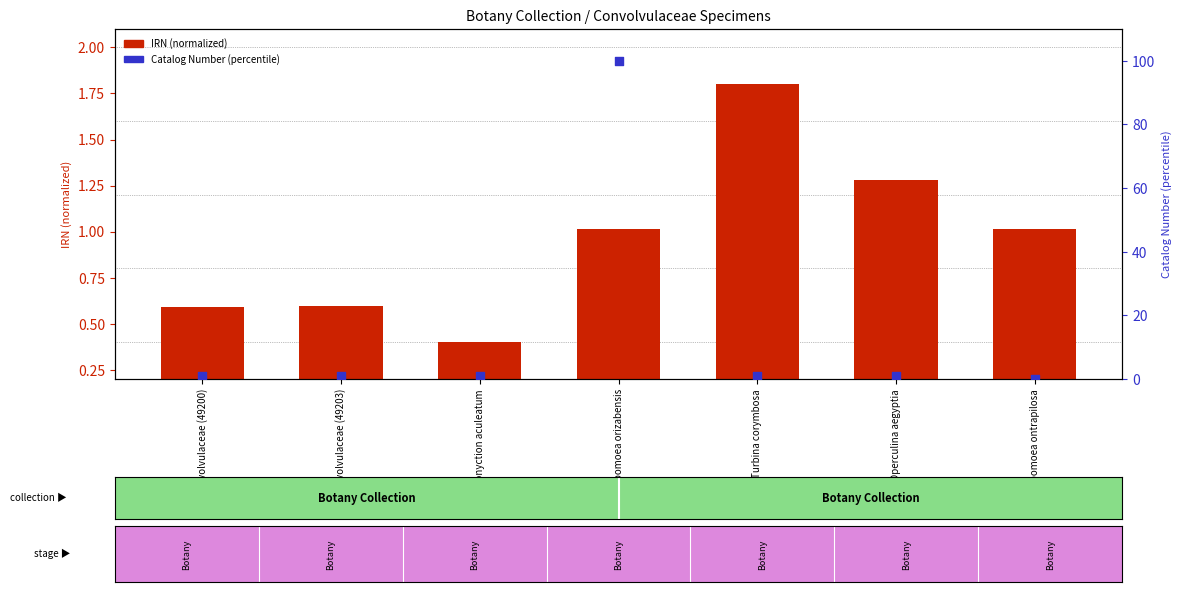

Is the value of IRN (normalized) at Convolvulaceae (49203) greater than the value of Catalog Number (percentile) at Ipomoea orizabensis?

No